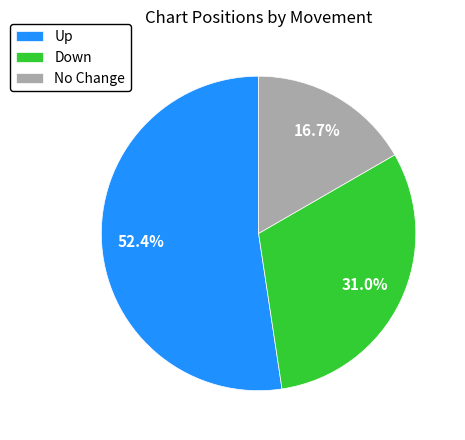

Does Down represent more than half of the total?

No